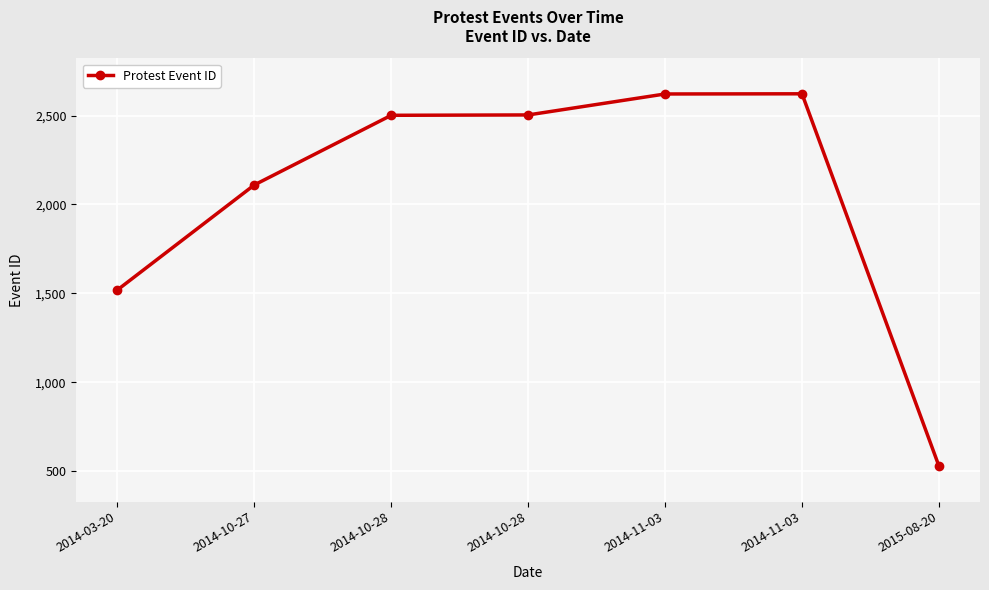

Does the chart have visible grid lines?

Yes